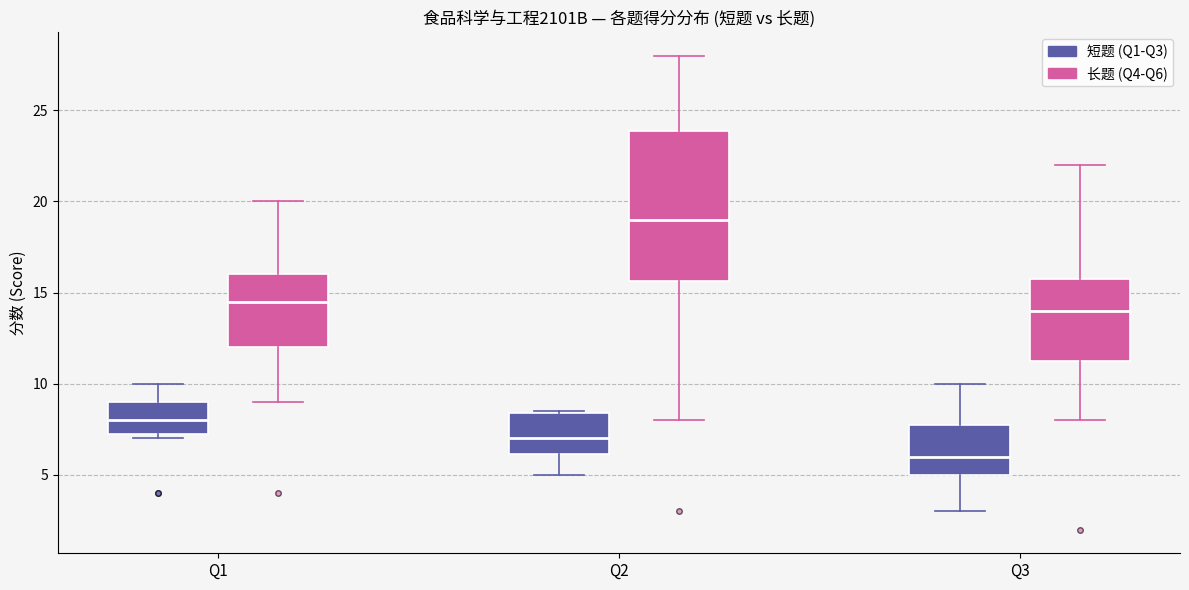

Reading left to right, read every box against the y-axis: the position of its median line, the range the box covers, and the ends of its whiskers. The values are not printed on the chart, so give them approximately, as read against the axis.

Q1 (短题 (Q1-Q3)): median 8.0, box 7.5 to 9.0, whiskers 7.0 to 10.0
Q1 (长题 (Q4-Q6)): median 14.5, box 12.0 to 16.0, whiskers 9.0 to 20.0
Q2 (短题 (Q1-Q3)): median 7.0, box 6.0 to 8.5, whiskers 5.0 to 8.5
Q2 (长题 (Q4-Q6)): median 19.0, box 15.5 to 24.0, whiskers 8.0 to 28.0
Q3 (短题 (Q1-Q3)): median 6.0, box 5.0 to 8.0, whiskers 3.0 to 10.0
Q3 (长题 (Q4-Q6)): median 14.0, box 11.5 to 16.0, whiskers 8.0 to 22.0